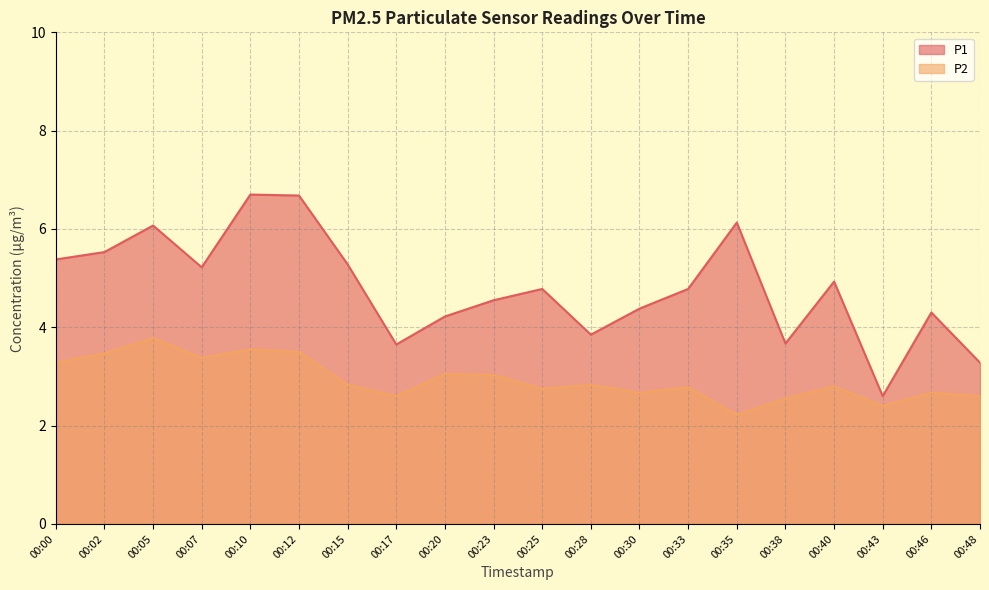

Is the value of P2 at 00:02 greater than the value of P1 at 00:48?

Yes